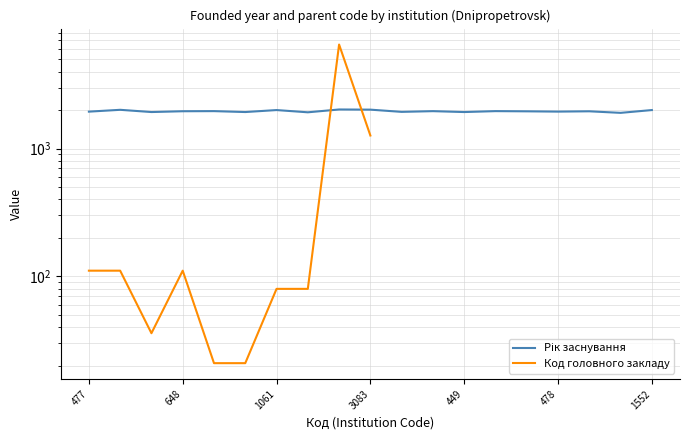

The Рік заснування series shows 1944.0 at 477. True or false?

True